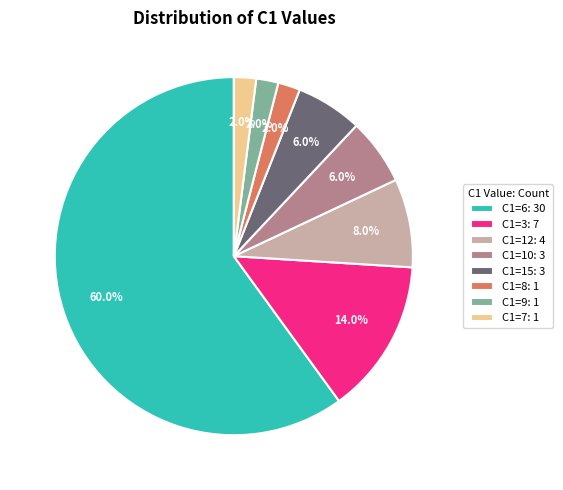

What is the largest slice in the pie chart?

C1=6: 30